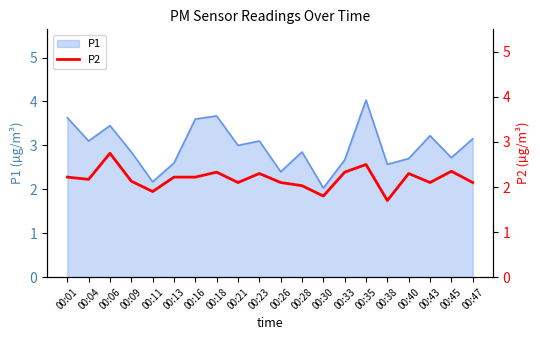

Which category has the highest value in the P1 series?

00:35